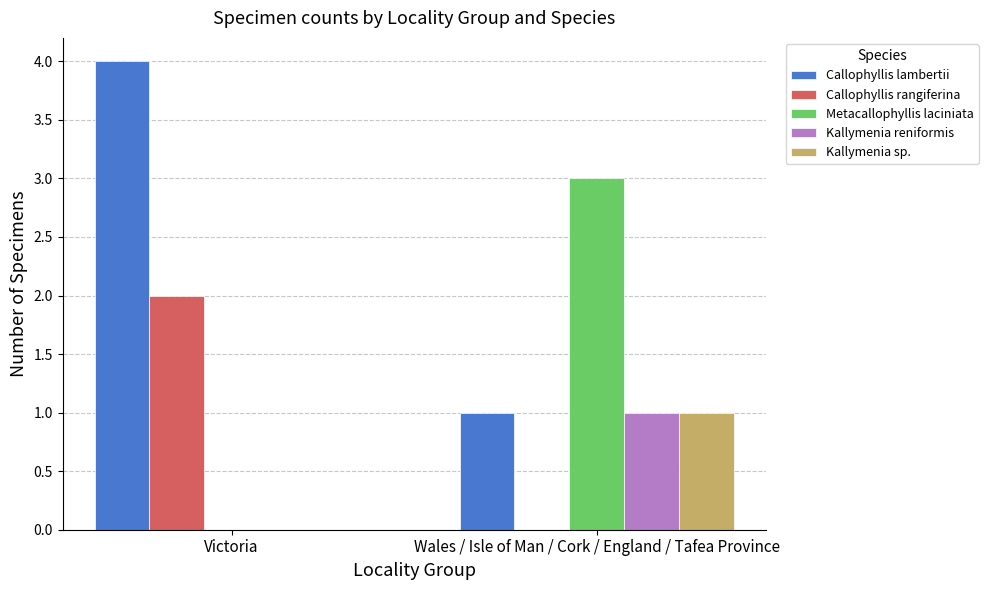

Where is Metacallophyllis laciniata nearest to the value 1?

Victoria